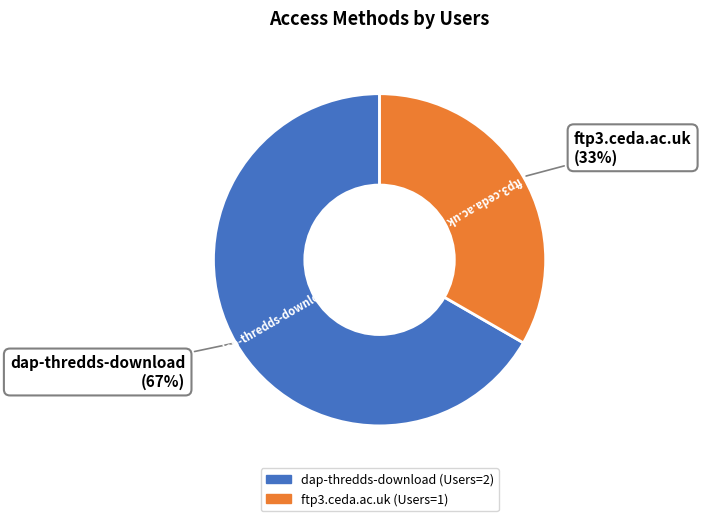

The ftp3.ceda.ac.uk slice represents 25% of the pie. True or false?

False